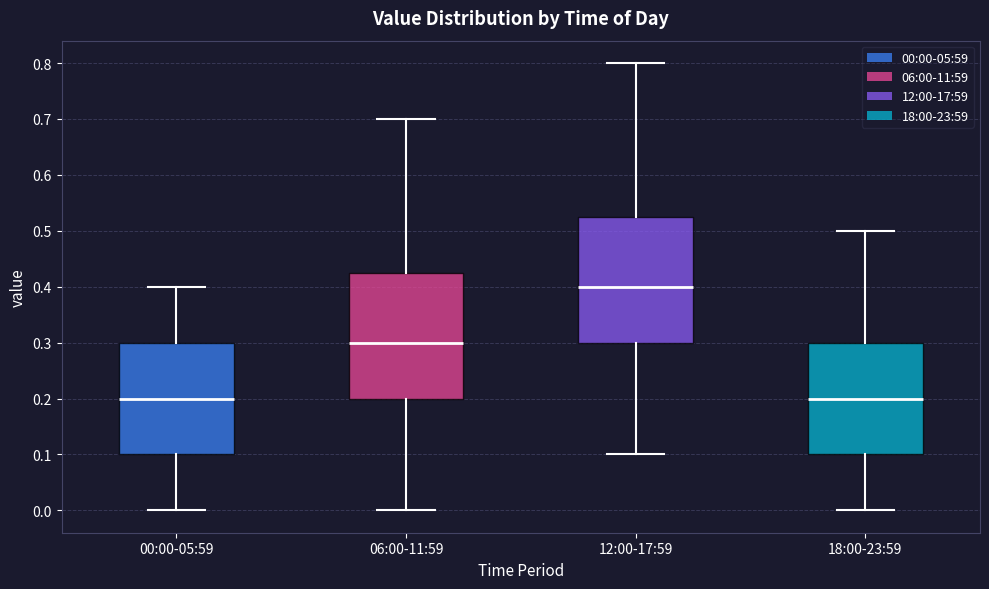

Reading left to right, read every box against the y-axis: the position of its median line, the range the box covers, and the ends of its whiskers. The values are not printed on the chart, so give them approximately, as read against the axis.

00:00-05:59: median 0.20, box 0.10 to 0.30, whiskers 0.00 to 0.40
06:00-11:59: median 0.30, box 0.20 to 0.43, whiskers 0.00 to 0.70
12:00-17:59: median 0.40, box 0.30 to 0.53, whiskers 0.10 to 0.80
18:00-23:59: median 0.20, box 0.10 to 0.30, whiskers 0.00 to 0.50